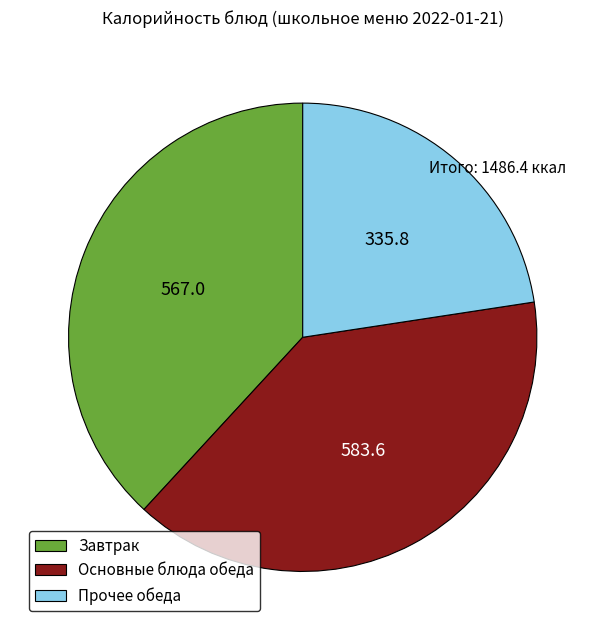

Is there any slice that represents more than half of the pie?

No